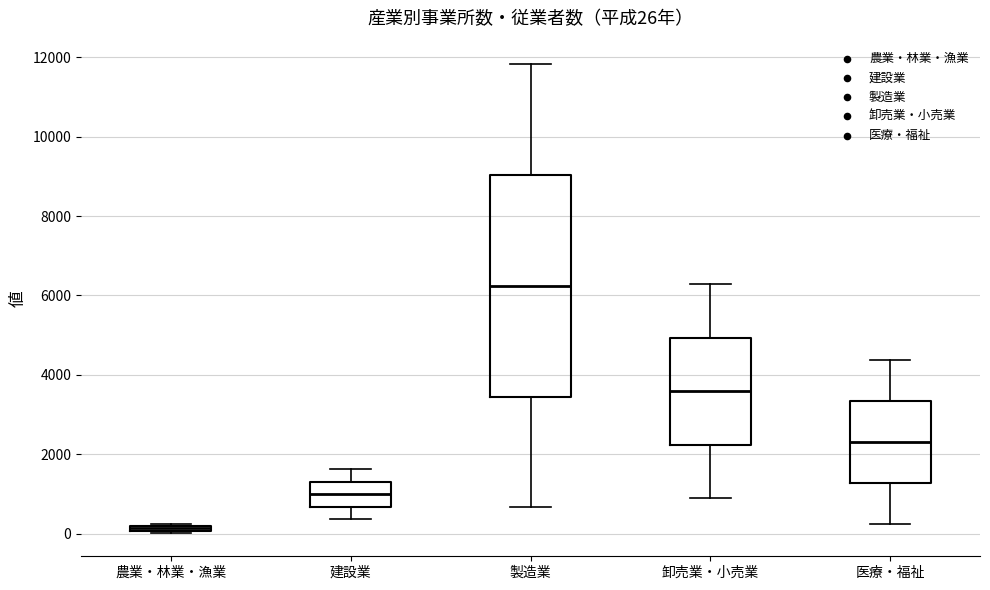

Which box's median line is the highest?

製造業